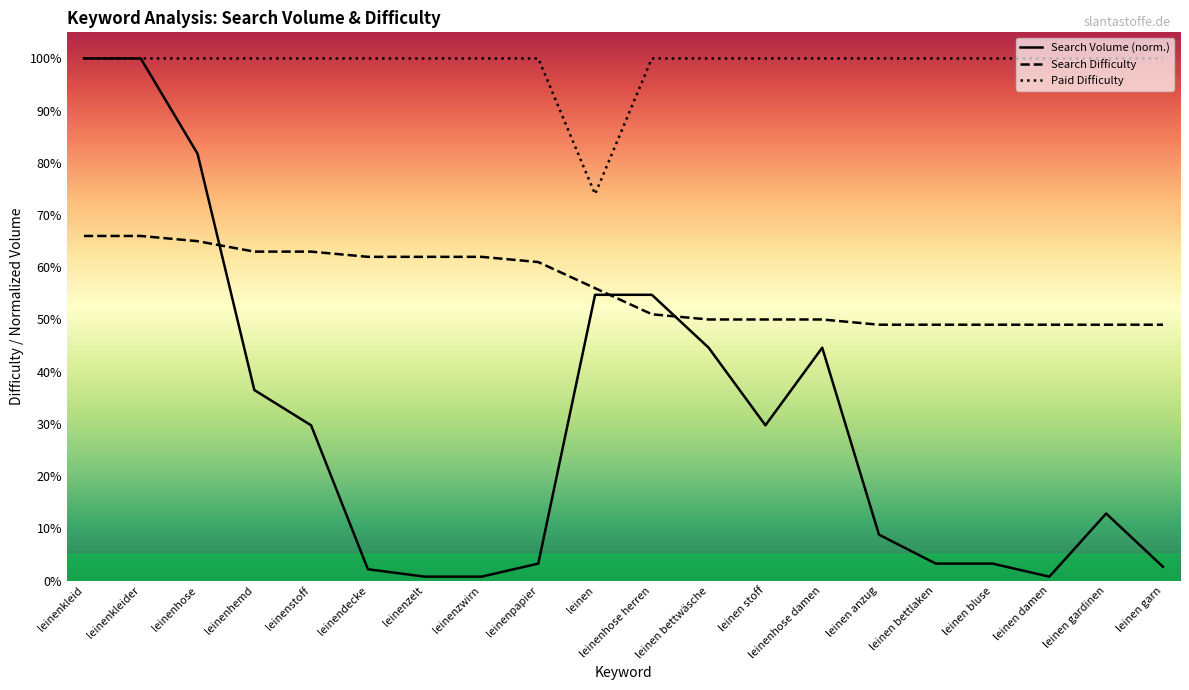

True or false: Search Difficulty and Paid Difficulty cross at least once.

False